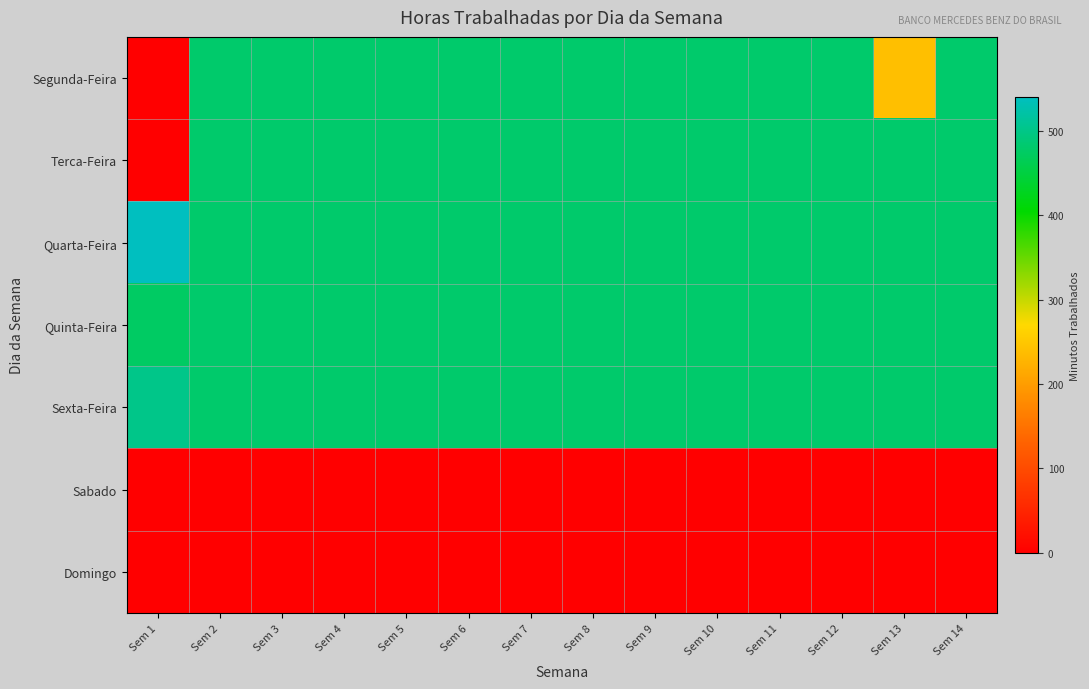

Rank the series by their maximum value, from lowest to highest.

Sabado, Domingo, Segunda-Feira, Terca-Feira, Quinta-Feira, Sexta-Feira, Quarta-Feira